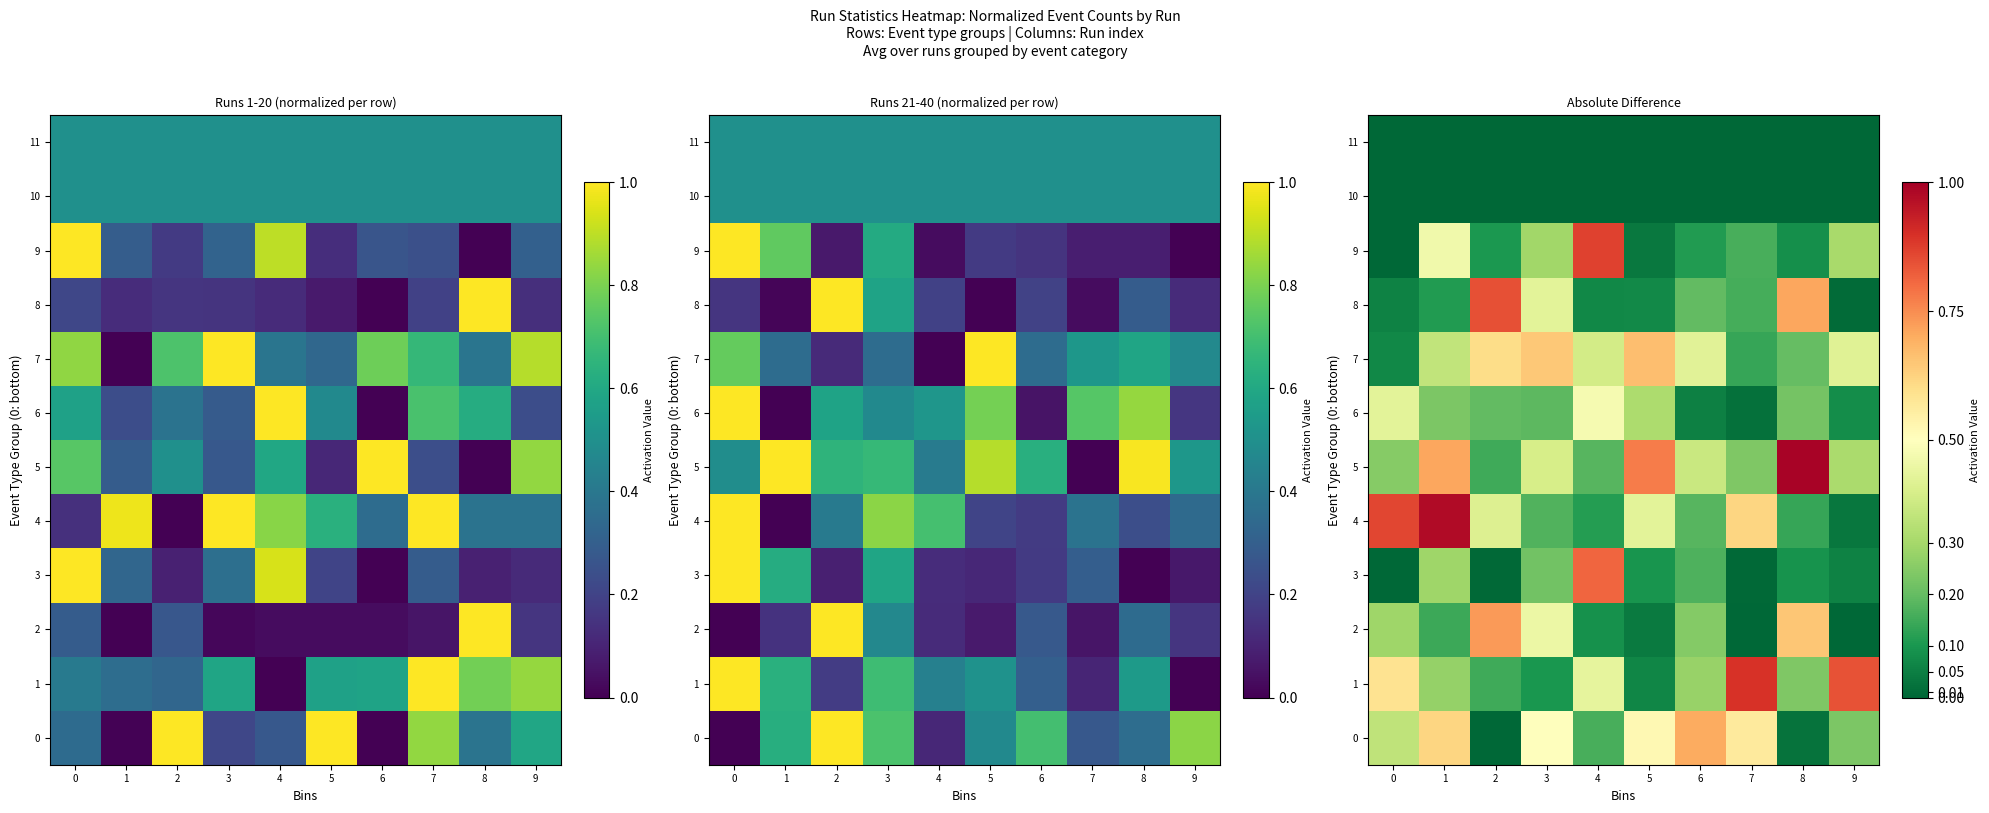

Which category has the lowest value across all series?

2